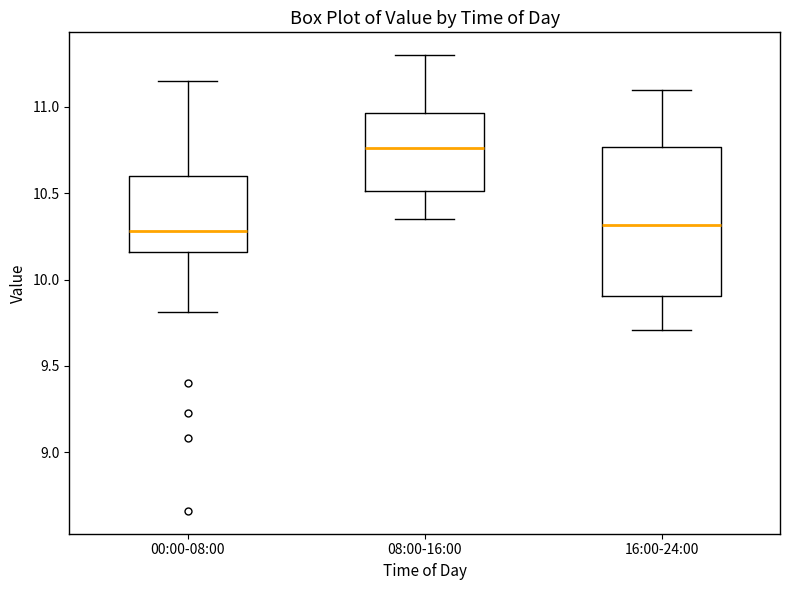

Where is the lower edge of the box for 16:00-24:00 on the y-axis? The values are not printed on the chart, so give them approximately, as read against the axis.

9.90